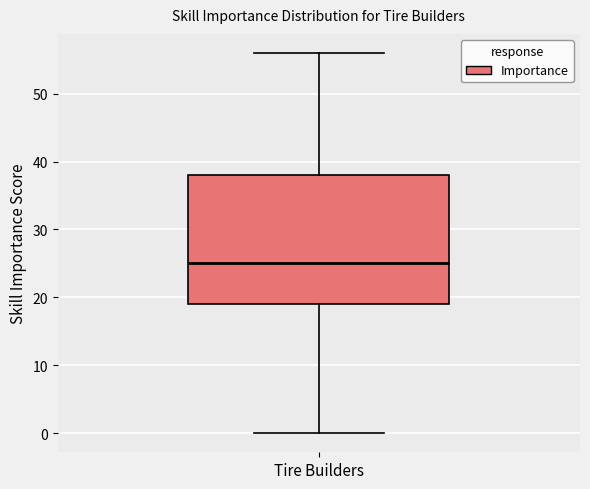

Transcribe this box plot: give where the median line is, the range the box spans, and where the two whiskers end, as read against the y-axis. The values are not printed on the chart, so give them approximately, as read against the axis.

median 25, box 19 to 38, whiskers 0 to 56